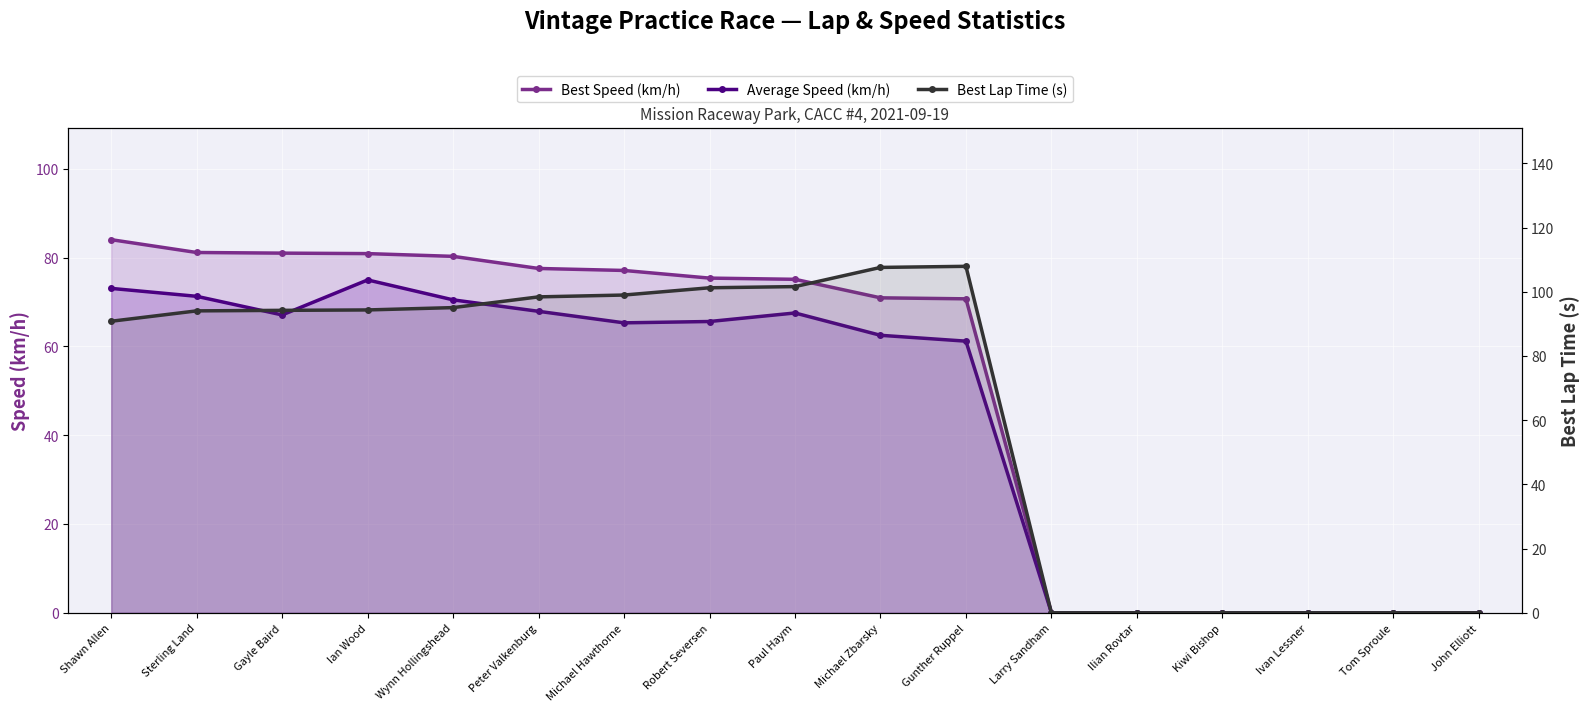

What is the label of the 15th point from the left?

Ivan Lessner